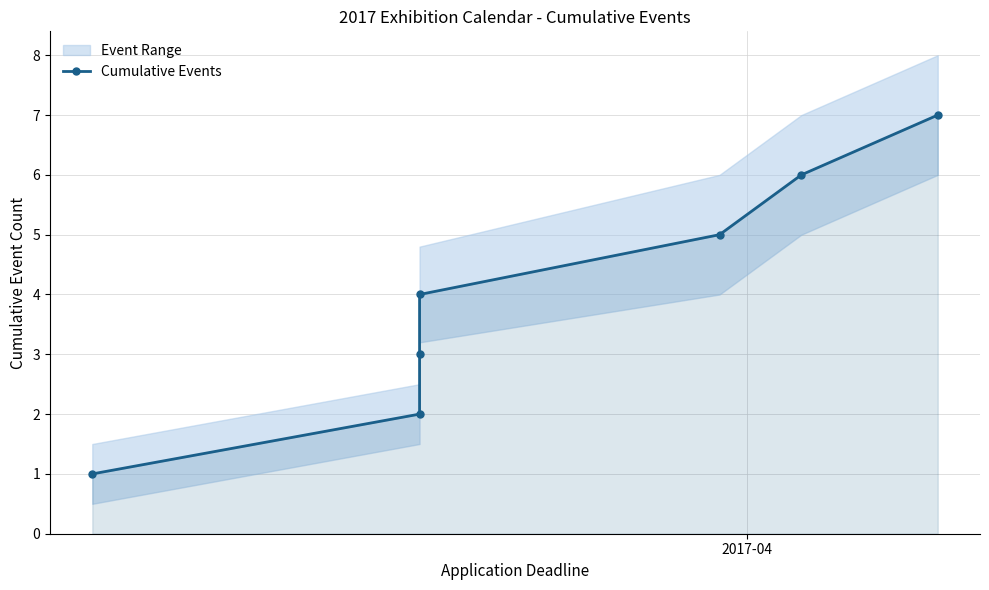

What is the average value?

4